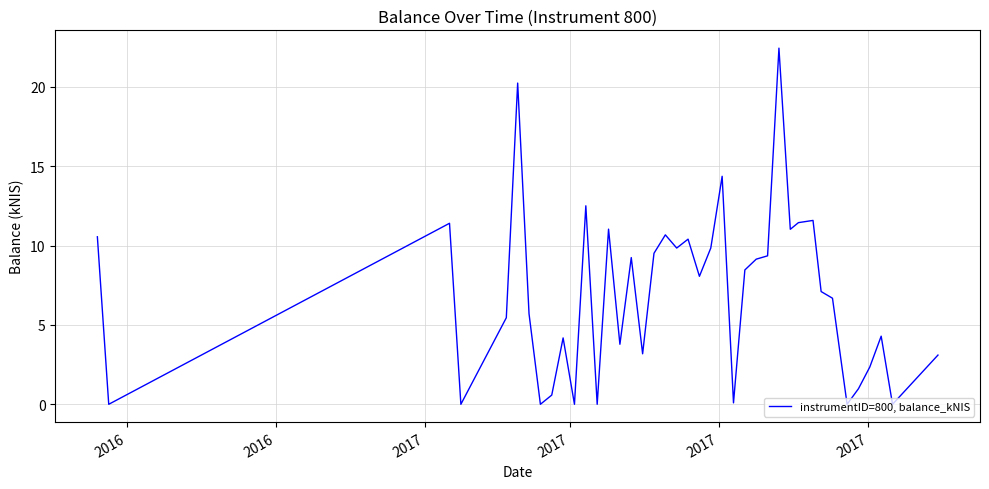

How many interior local peaks (higher than both neighbors) does the data have?

12